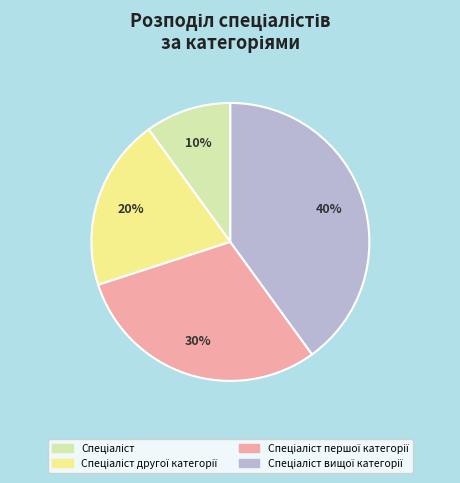

Is there a majority slice in this chart?

No